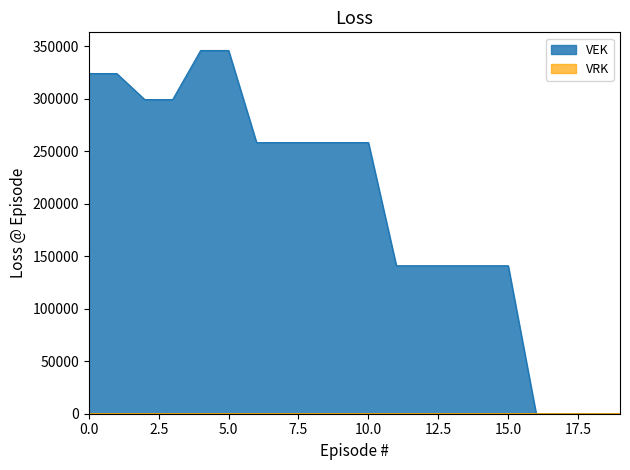

What is the difference between the second highest and minimum values?

345945